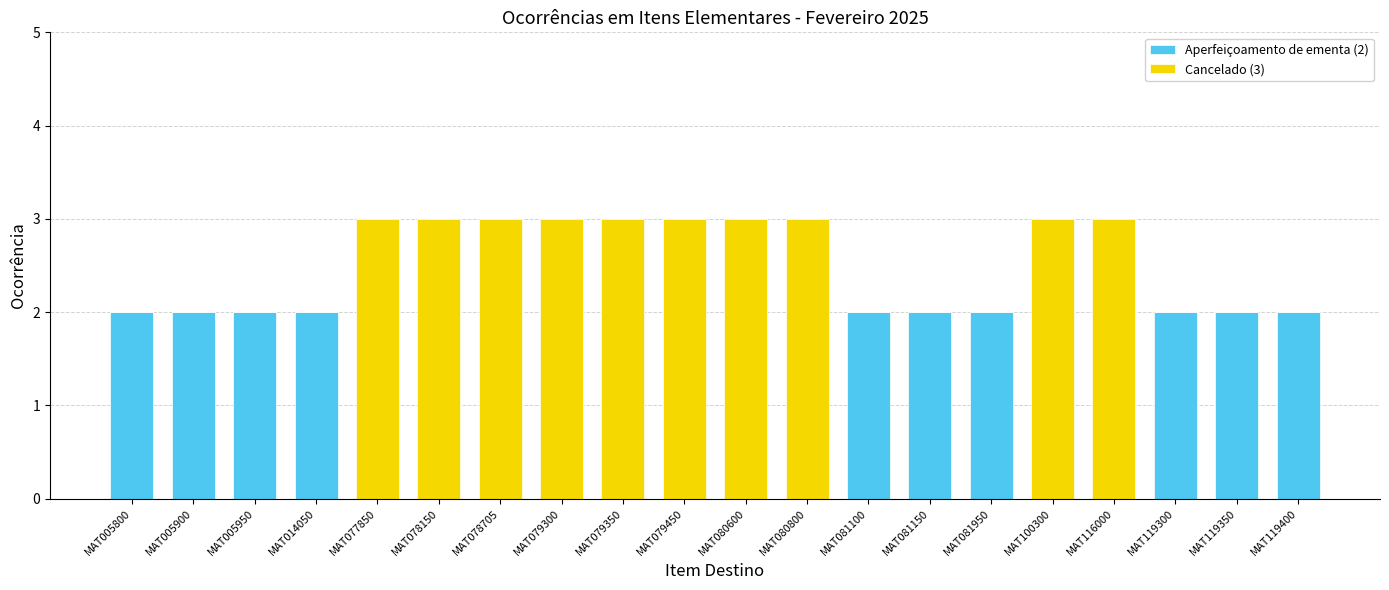

What is the total value across all series at MAT078150?

3